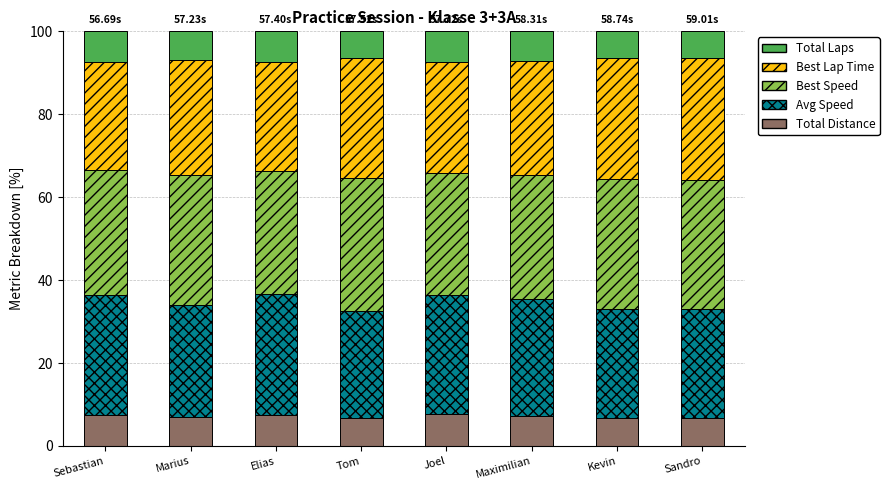

What is the total value across all series at Sebastian?

100.0